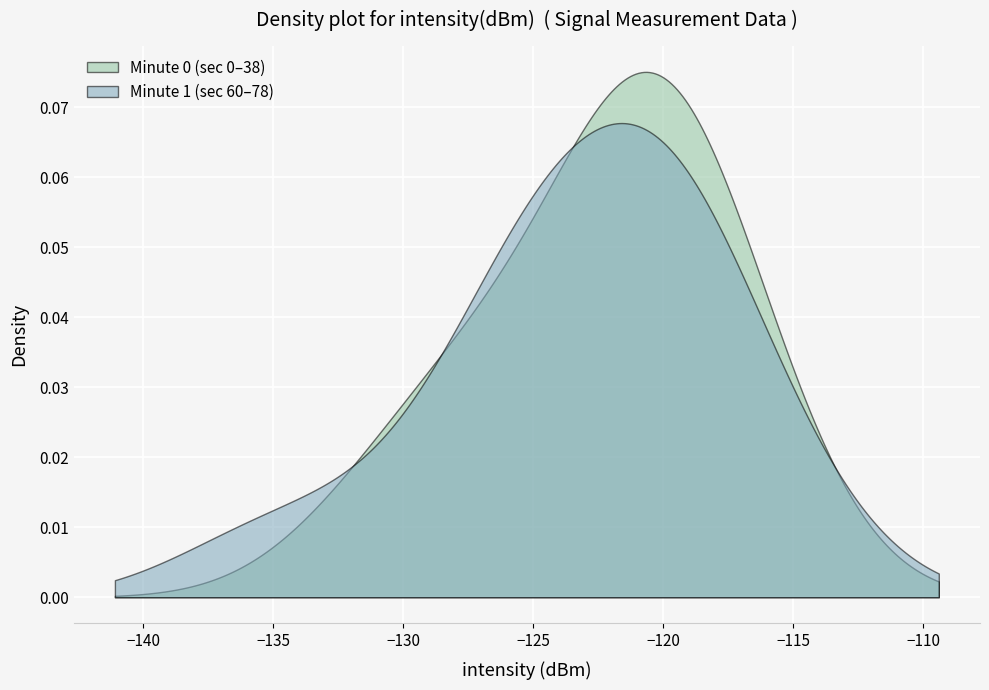

How many lines are shown in the chart?

2